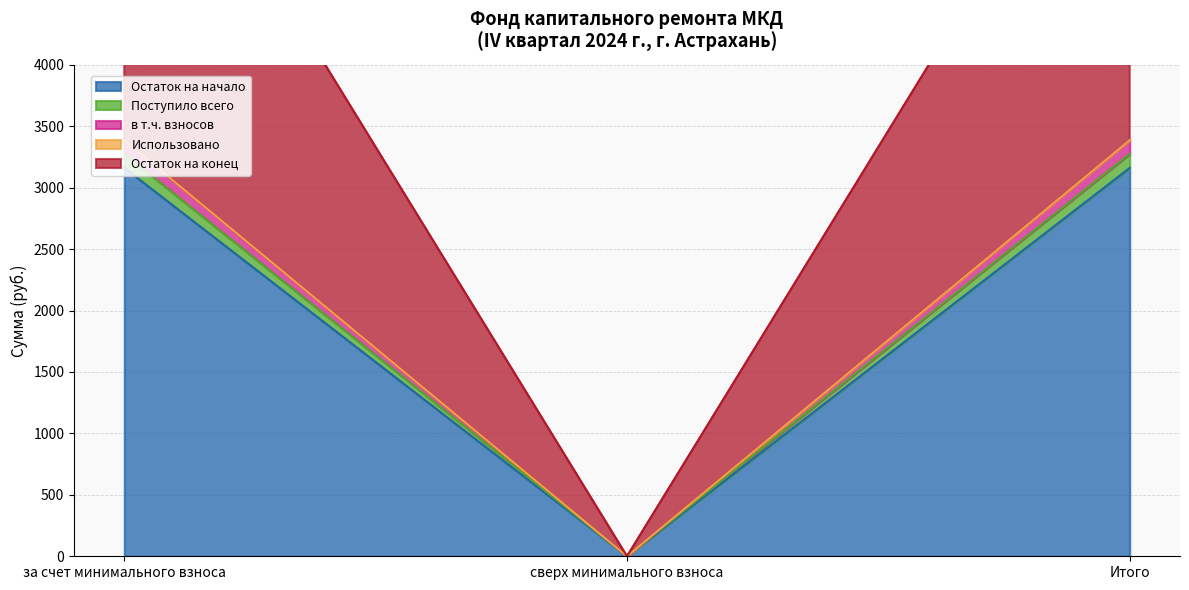

The value of Поступило всего at сверх минимального взноса is 0.0. True or false?

True